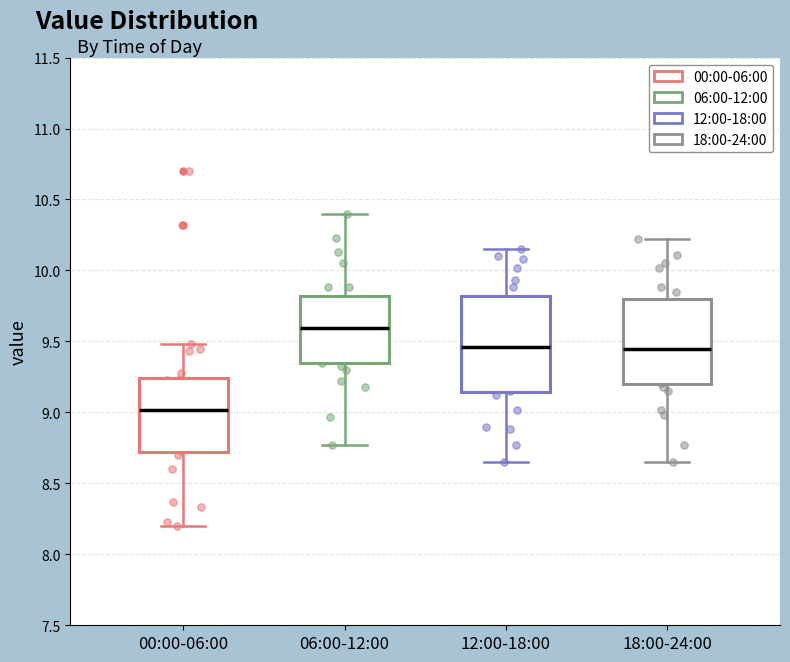

Where does the median line of the box for 12:00-18:00 sit on the y-axis? The values are not printed on the chart, so give them approximately, as read against the axis.

9.45